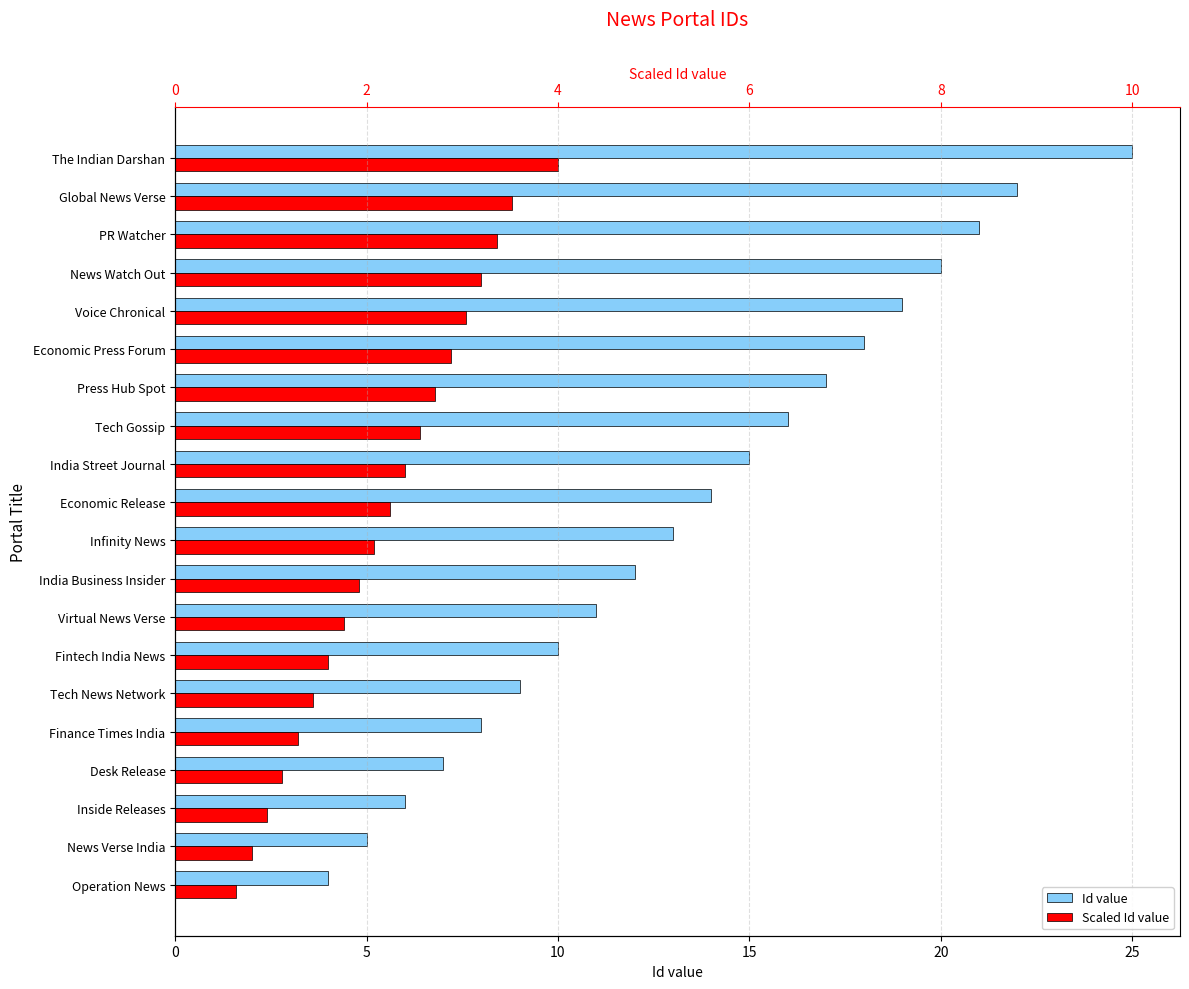

Is it true that Id value equals 22.7 at Economic Release?

False